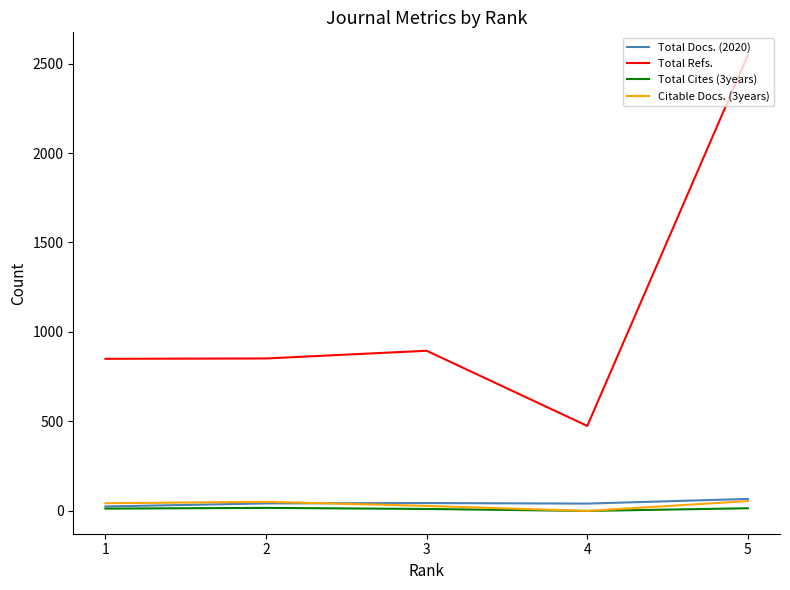

Where is the first local maximum for Citable Docs. (3years)?

2